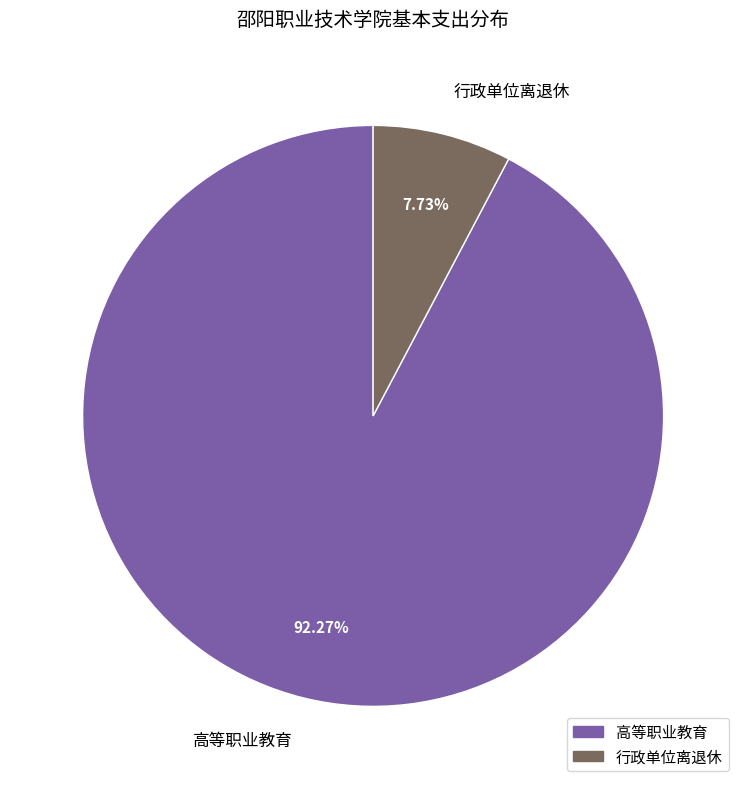

Rank the categories by value from lowest to highest.

行政单位离退休, 高等职业教育